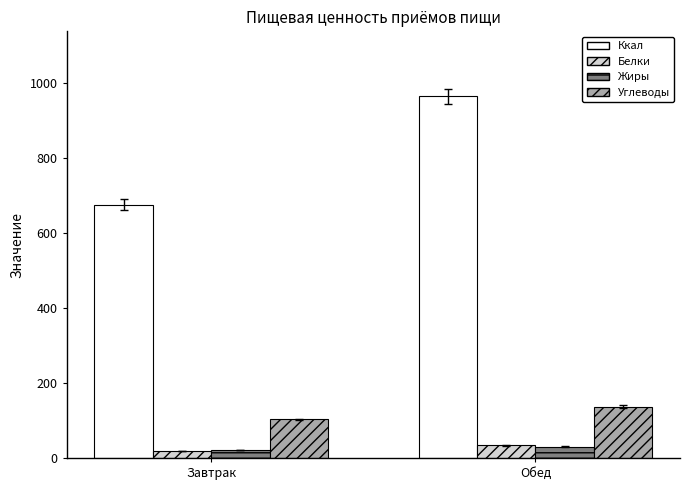

What is the sum of all Углеводы values?

239.7